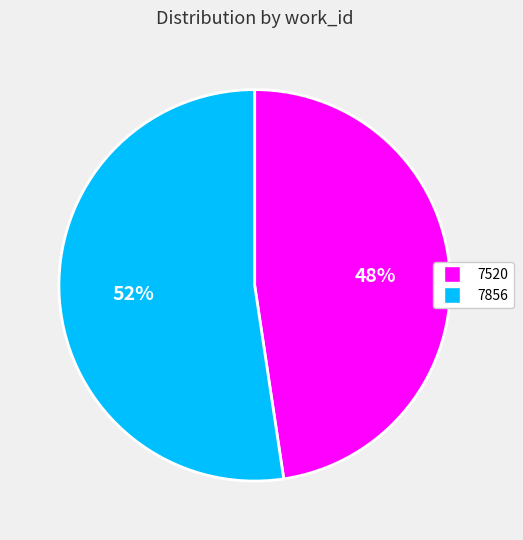

To the nearest percent, what is the average slice percentage?

50%